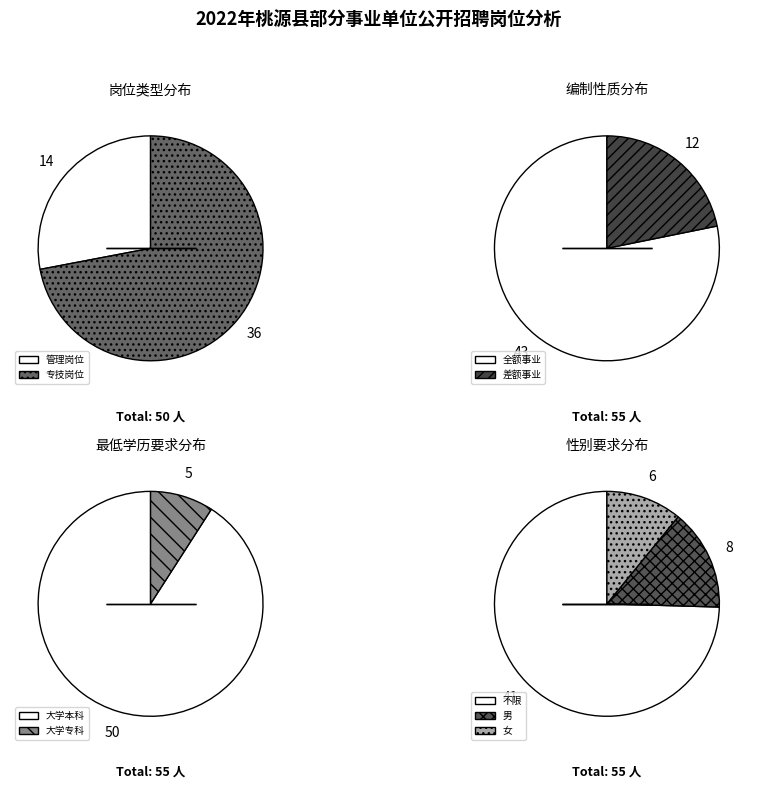

What is the total percentage of 管理岗位 and 专技岗位?

100.0%